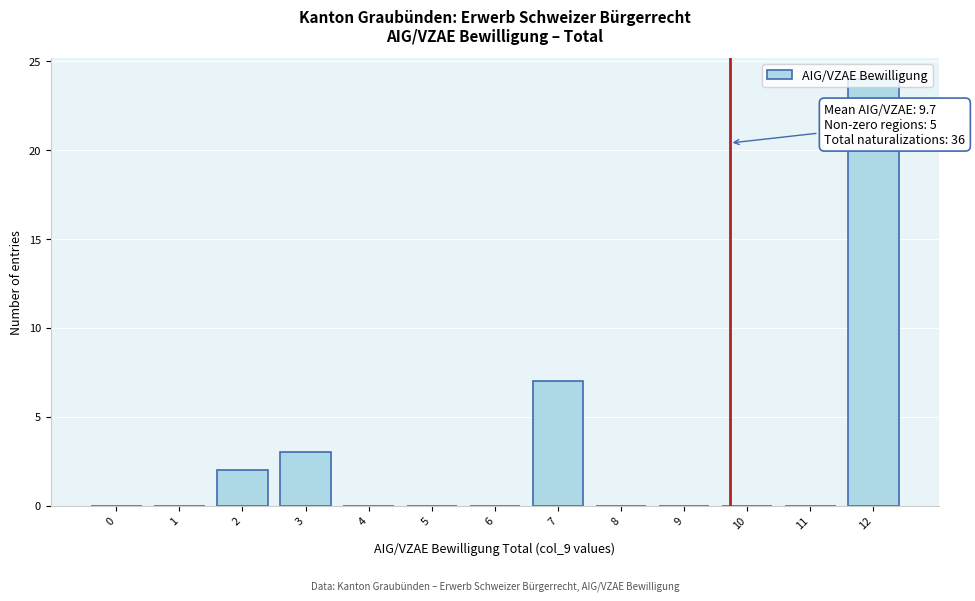

What is the sum of all values?

36